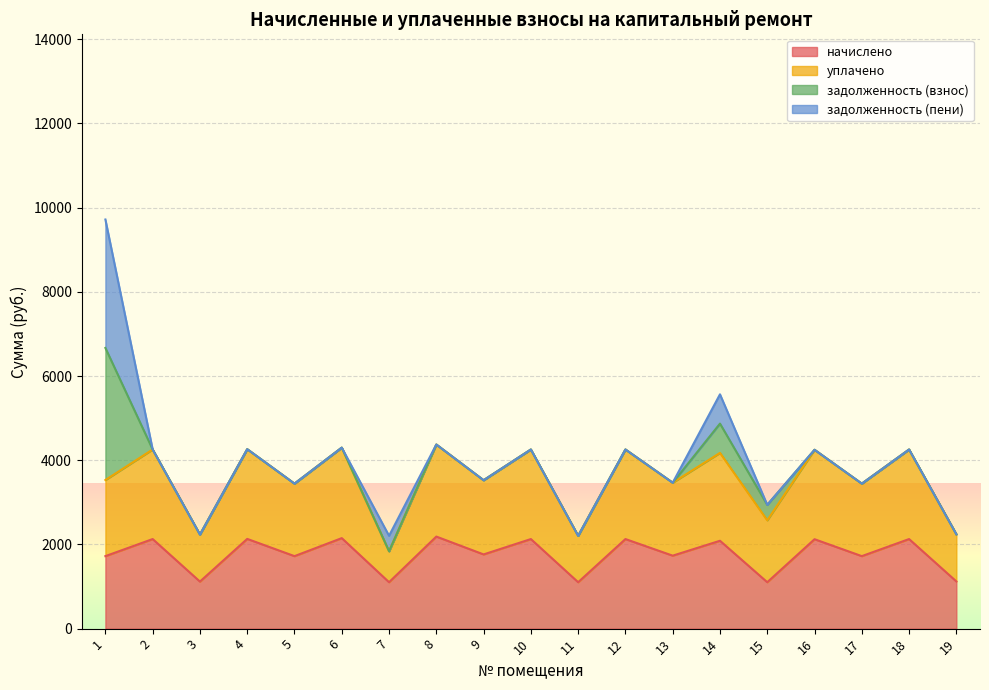

What is the maximum value for начислено?

2186.4